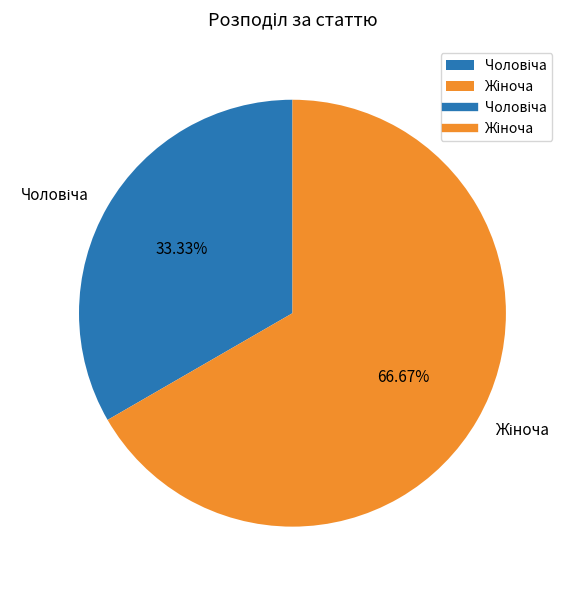

Is there a majority slice in this chart?

Yes